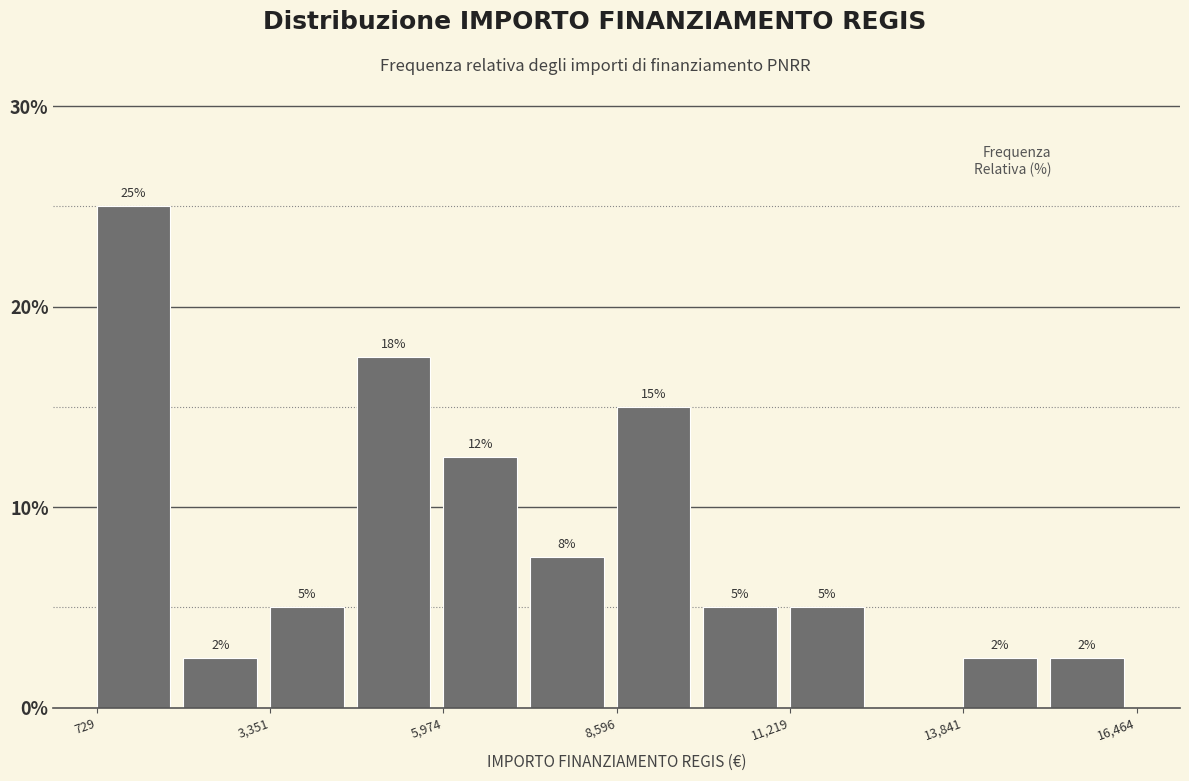

Read against the x-axis, roughly where is the centre of the tallest bar?

1500